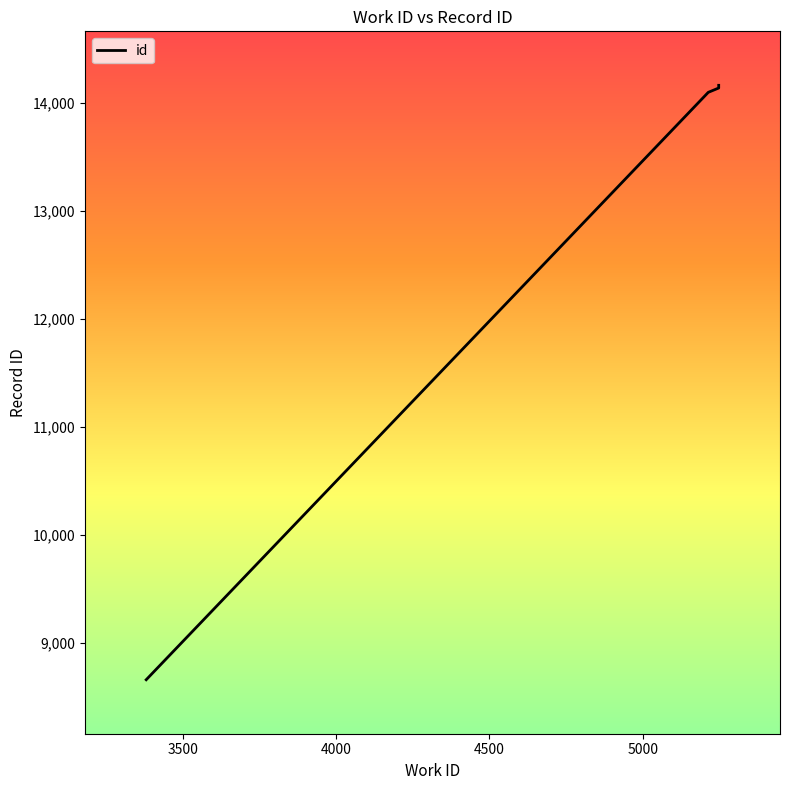

How many data points are above 14139?

1